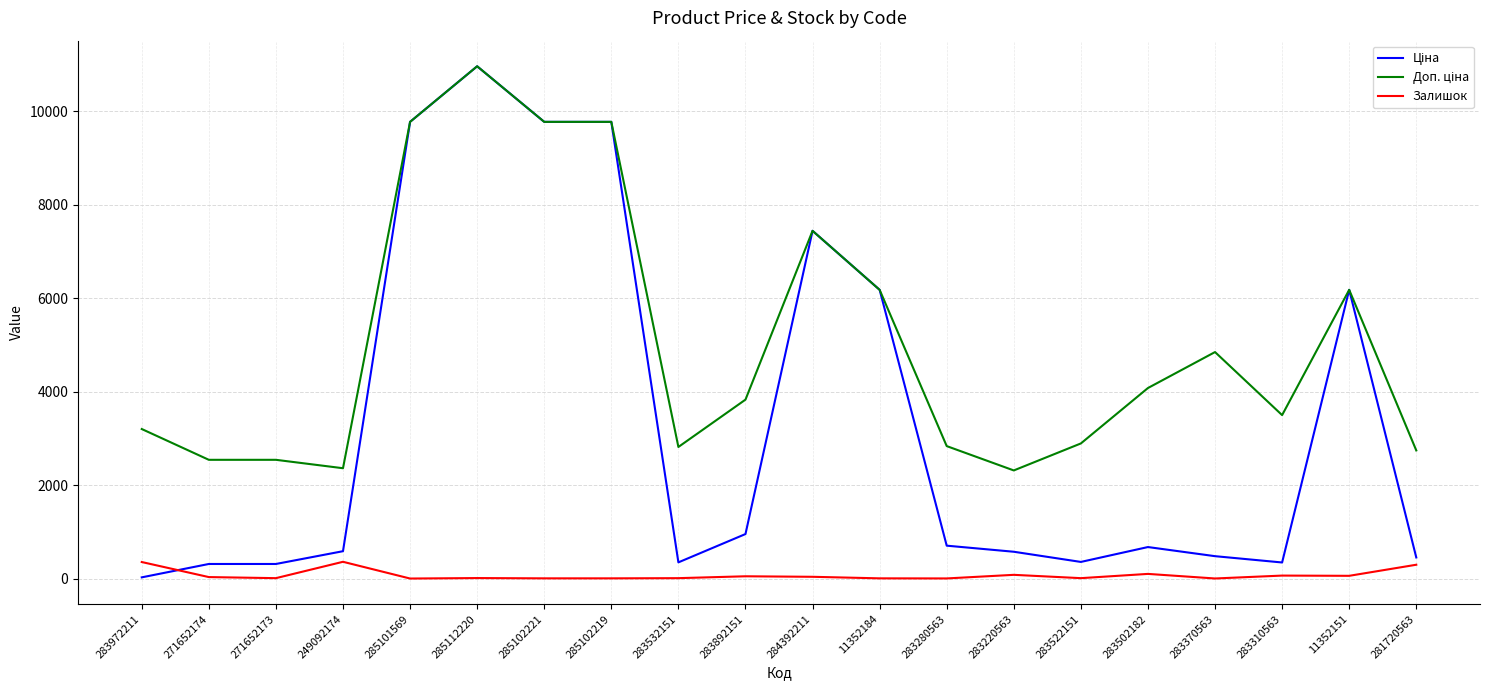

What is the maximum value for Залишок?

365.0